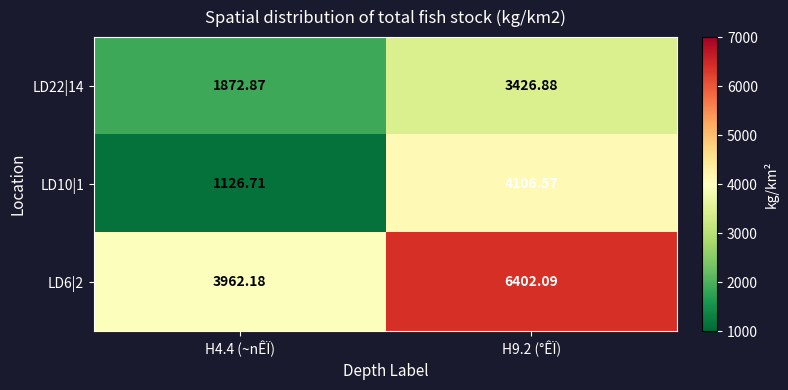

Between H4.4 (~nÊÏ) and H9.2 (°ÊÏ), which series saw the biggest shift?

LD10|1